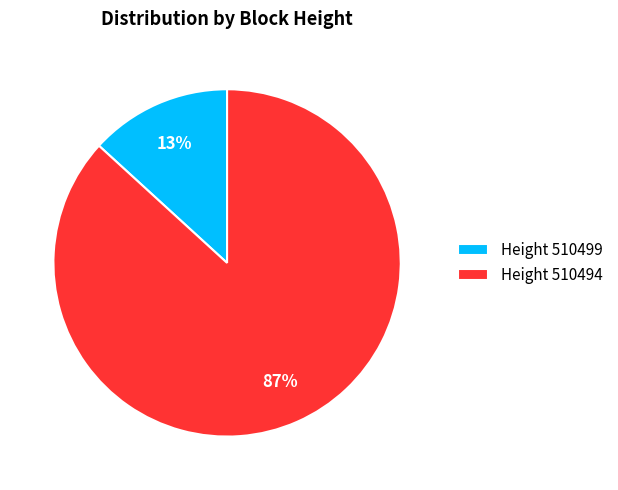

Count the number of slices in the pie.

2